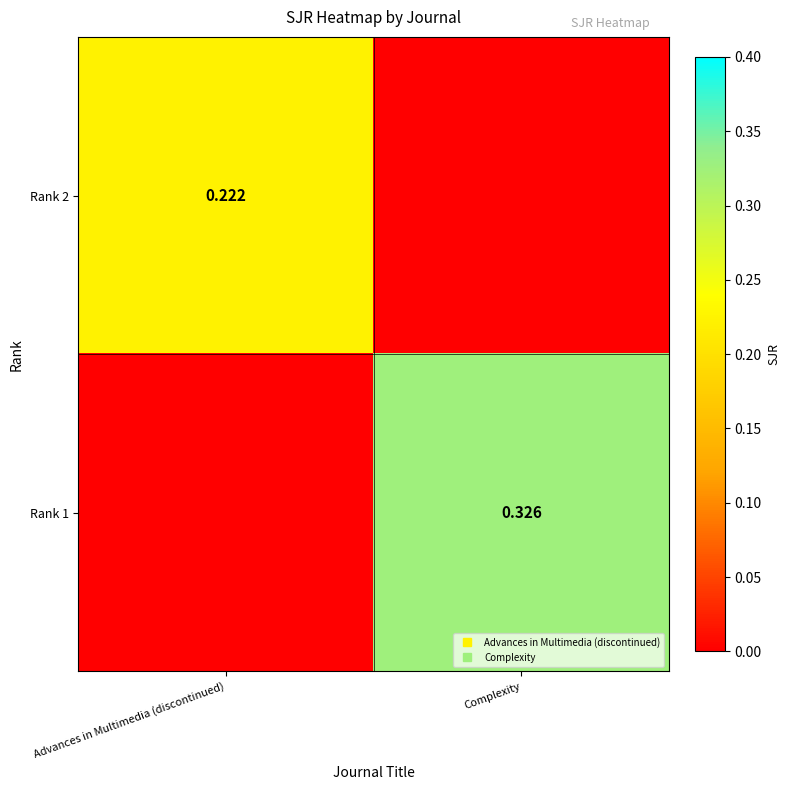

The Rank 2 series shows 0.1 at Advances in Multimedia (discontinued). True or false?

False